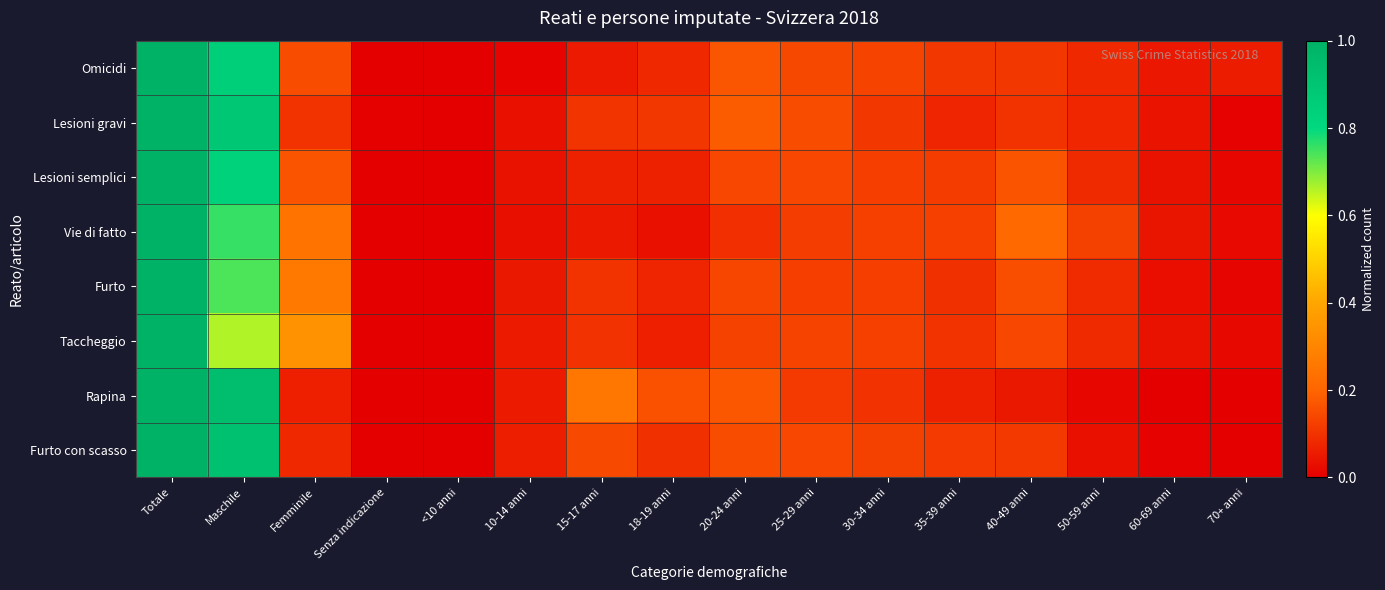

Reading left to right, list all the values displayed in this chart.

Omicidi: Totale=1.0	Maschile=0.8	Femminile=0.2	Senza indicazione=0.0	<10 anni=0.0	10-14 anni=0.0	15-17 anni=0.1	18-19 anni=0.1	20-24 anni=0.2	25-29 anni=0.1	30-34 anni=0.1	35-39 anni=0.1	40-49 anni=0.1	50-59 anni=0.1	60-69 anni=0.0	70+ anni=0.1
Lesioni gravi: Totale=1.0	Maschile=0.9	Femminile=0.1	Senza indicazione=0.0	<10 anni=0.0	10-14 anni=0.0	15-17 anni=0.1	18-19 anni=0.1	20-24 anni=0.2	25-29 anni=0.2	30-34 anni=0.1	35-39 anni=0.1	40-49 anni=0.1	50-59 anni=0.1	60-69 anni=0.0	70+ anni=0.0
Lesioni semplici: Totale=1.0	Maschile=0.8	Femminile=0.2	Senza indicazione=0.0	<10 anni=0.0	10-14 anni=0.0	15-17 anni=0.1	18-19 anni=0.1	20-24 anni=0.1	25-29 anni=0.1	30-34 anni=0.1	35-39 anni=0.1	40-49 anni=0.2	50-59 anni=0.1	60-69 anni=0.0	70+ anni=0.0
Vie di fatto: Totale=1.0	Maschile=0.8	Femminile=0.2	Senza indicazione=0.0	<10 anni=0.0	10-14 anni=0.0	15-17 anni=0.1	18-19 anni=0.0	20-24 anni=0.1	25-29 anni=0.1	30-34 anni=0.1	35-39 anni=0.1	40-49 anni=0.2	50-59 anni=0.1	60-69 anni=0.0	70+ anni=0.0
Furto: Totale=1.0	Maschile=0.7	Femminile=0.3	Senza indicazione=0.0	<10 anni=0.0	10-14 anni=0.0	15-17 anni=0.1	18-19 anni=0.1	20-24 anni=0.1	25-29 anni=0.1	30-34 anni=0.1	35-39 anni=0.1	40-49 anni=0.2	50-59 anni=0.1	60-69 anni=0.0	70+ anni=0.0
Taccheggio: Totale=1.0	Maschile=0.7	Femminile=0.3	Senza indicazione=0.0	<10 anni=0.0	10-14 anni=0.1	15-17 anni=0.1	18-19 anni=0.1	20-24 anni=0.1	25-29 anni=0.1	30-34 anni=0.1	35-39 anni=0.1	40-49 anni=0.1	50-59 anni=0.1	60-69 anni=0.0	70+ anni=0.0
Rapina: Totale=1.0	Maschile=0.9	Femminile=0.1	Senza indicazione=0.0	<10 anni=0.0	10-14 anni=0.1	15-17 anni=0.3	18-19 anni=0.2	20-24 anni=0.2	25-29 anni=0.1	30-34 anni=0.1	35-39 anni=0.1	40-49 anni=0.0	50-59 anni=0.0	60-69 anni=0.0	70+ anni=0.0
Furto con scasso: Totale=1.0	Maschile=0.9	Femminile=0.1	Senza indicazione=0.0	<10 anni=0.0	10-14 anni=0.1	15-17 anni=0.1	18-19 anni=0.1	20-24 anni=0.2	25-29 anni=0.1	30-34 anni=0.1	35-39 anni=0.1	40-49 anni=0.1	50-59 anni=0.0	60-69 anni=0.0	70+ anni=0.0